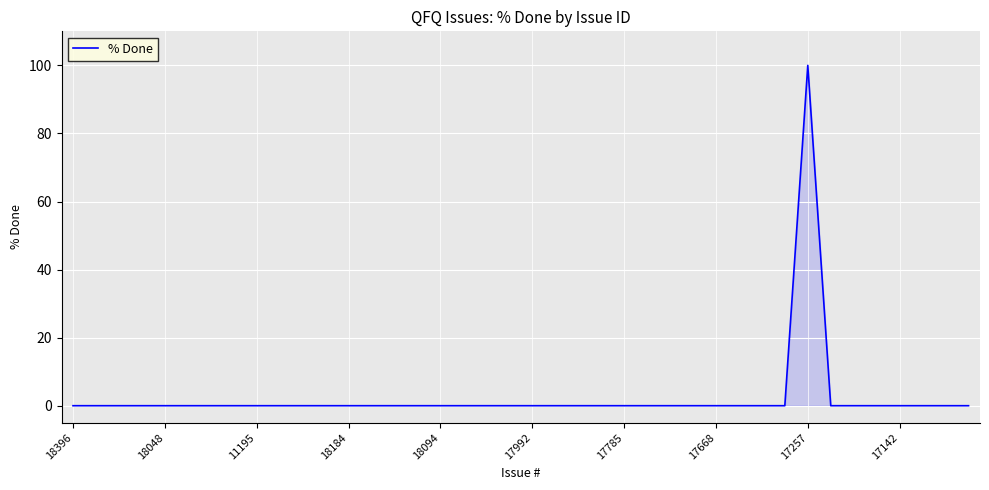

What is the difference between the maximum and minimum values?

100